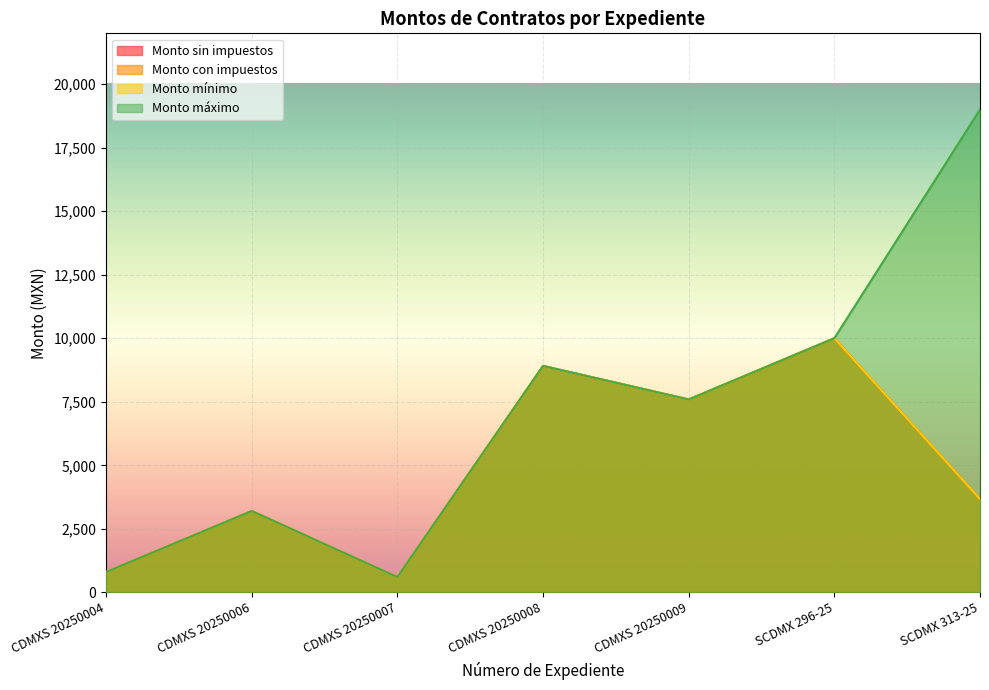

True or false: Monto con impuestos and Monto mínimo cross at least once.

False